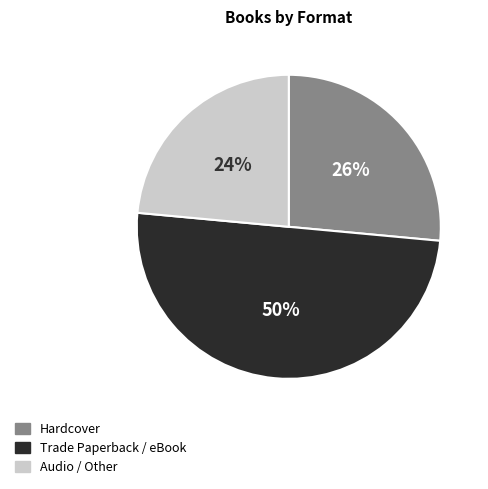

Is it true that Trade Paperback / eBook is 50% of the pie?

True